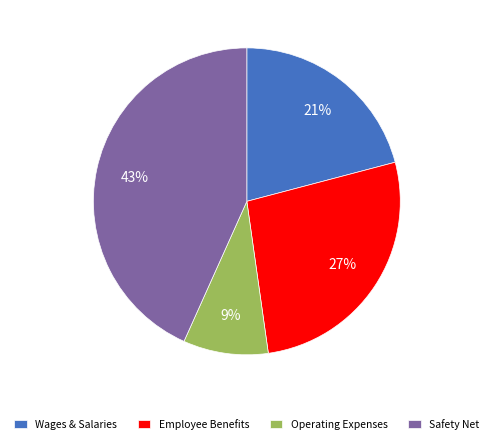

True or false: Employee Benefits accounts for 39% of the total.

False